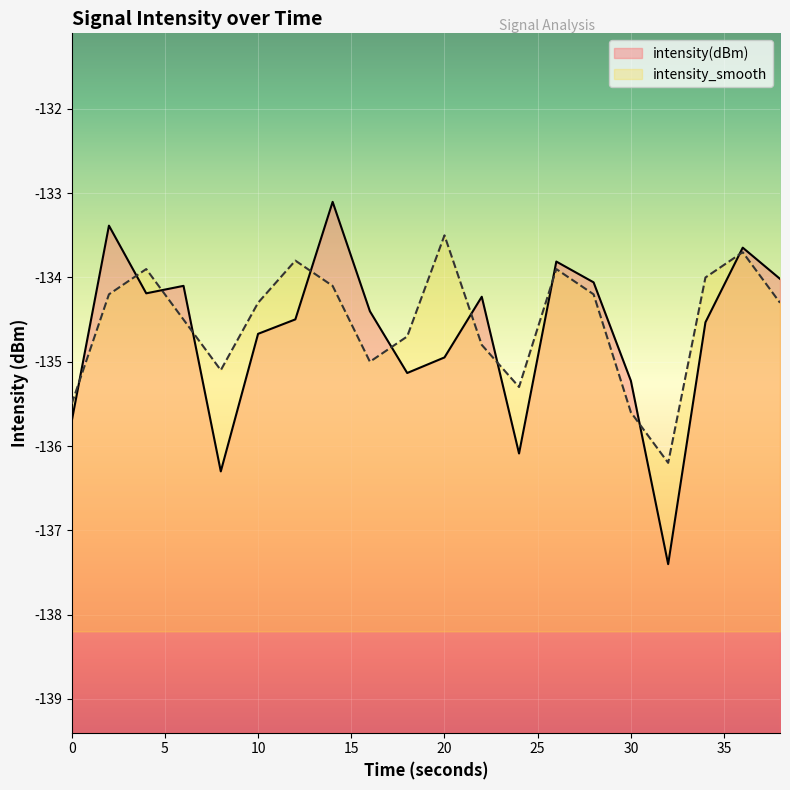

What is the difference between the highest and lowest values at 36?

0.1